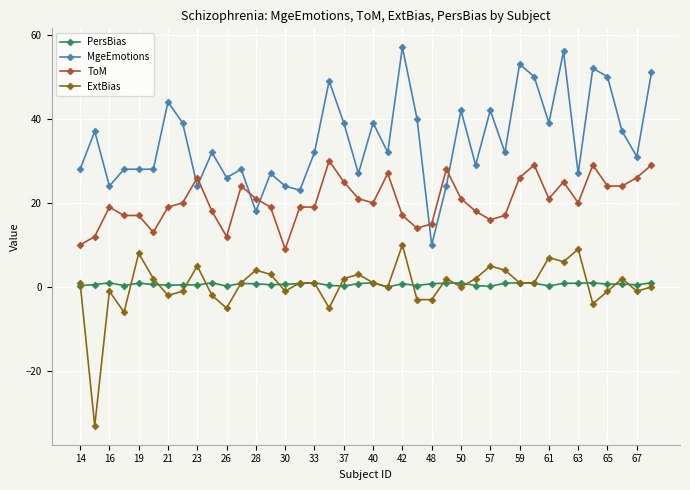

How many times do ToM and MgeEmotions cross each other?

6